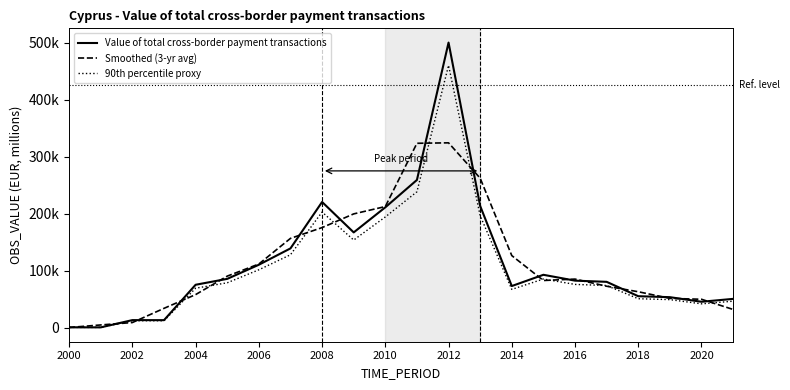

At which category is the sum across all series the highest?

2012